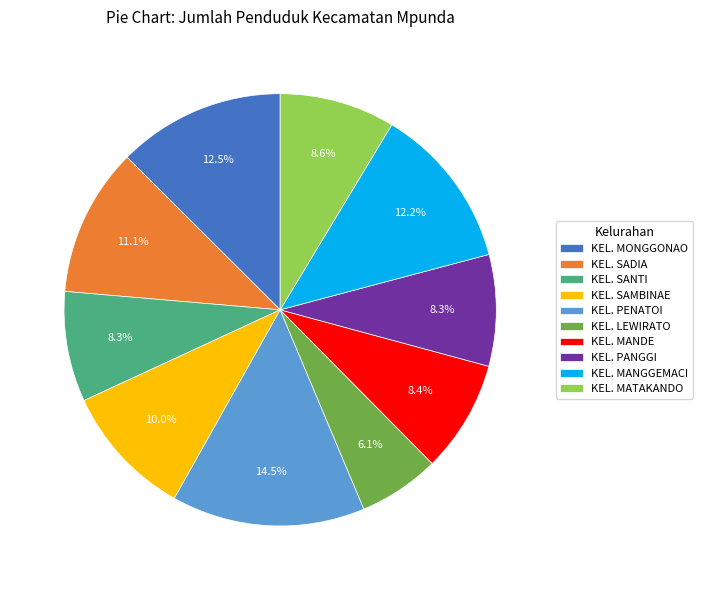

Between KEL. SADIA and KEL. SAMBINAE, which is larger?

KEL. SADIA